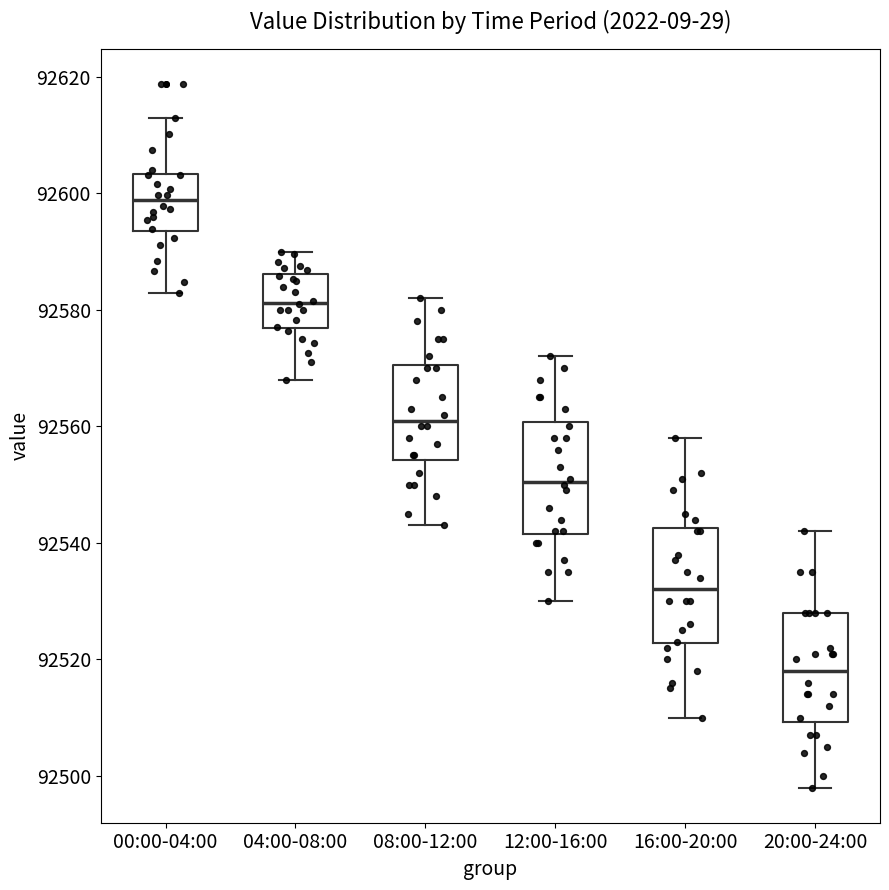

Which box's median line is the lowest?

20:00-24:00